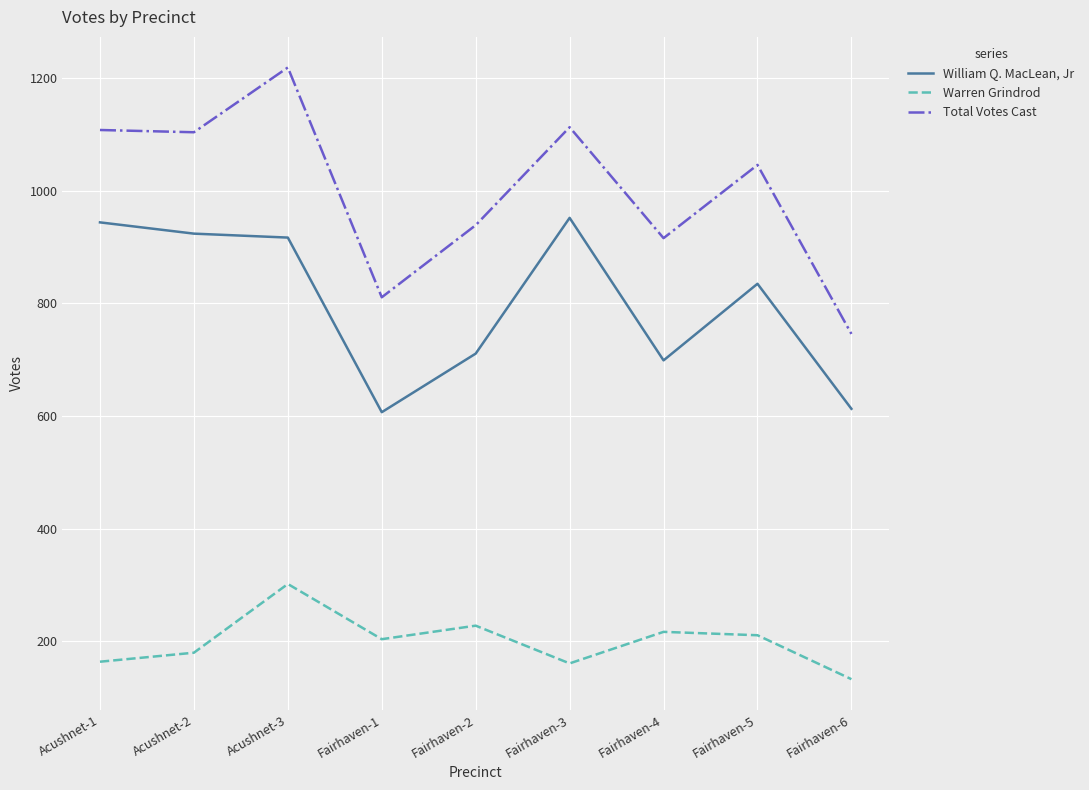

What is the minimum value shown in the chart?

133